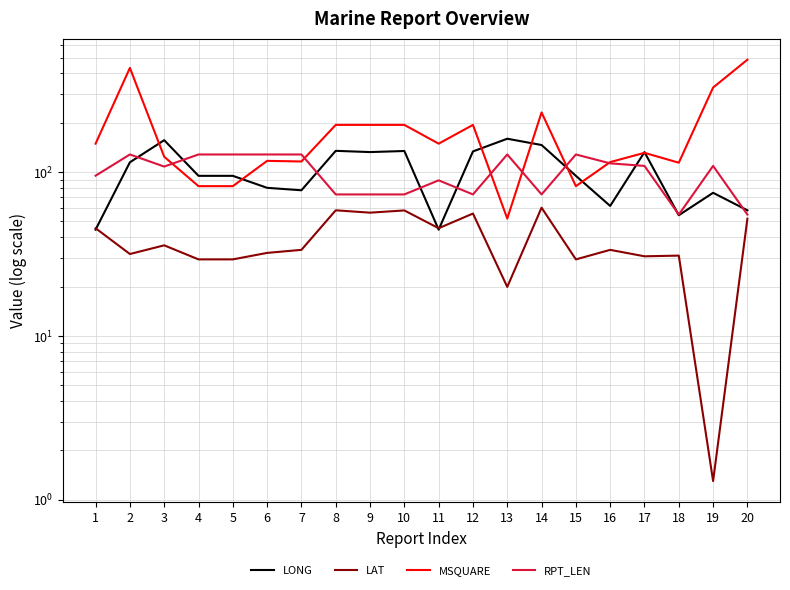

True or false: LAT and MSQUARE intersect in this chart.

False